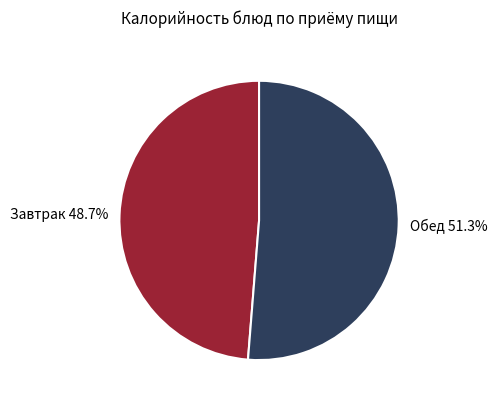

What is the smallest slice in the pie chart?

Завтрак 48.7%